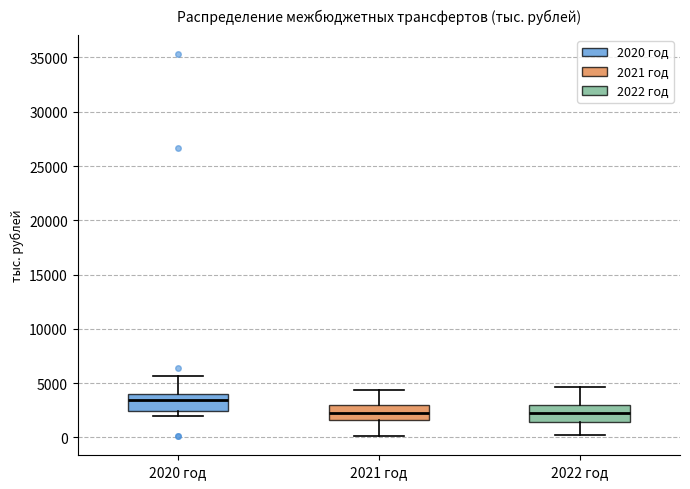

Which box has the highest median line?

2020 год